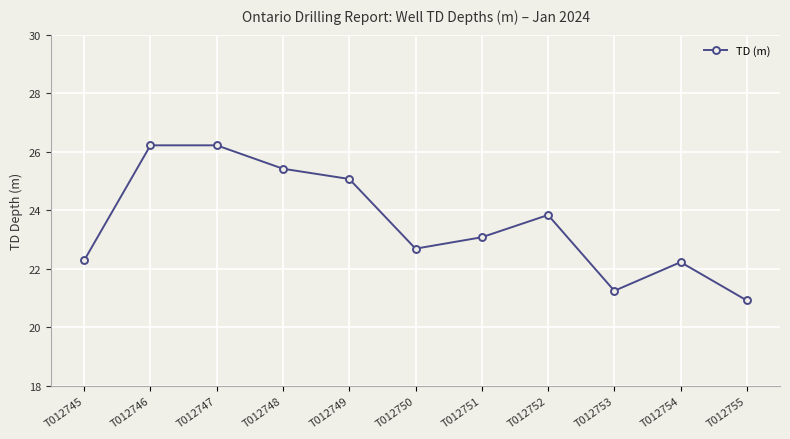

What is the smallest value displayed?

20.9